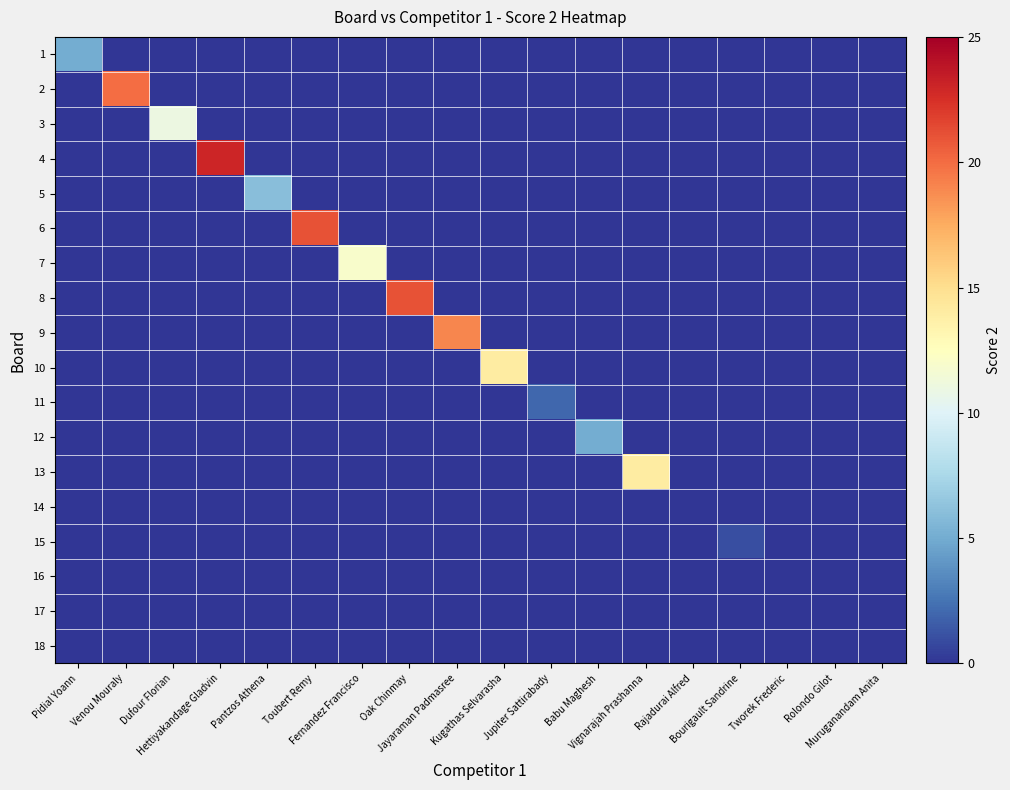

At how many categories does at least one series exceed 18?

5